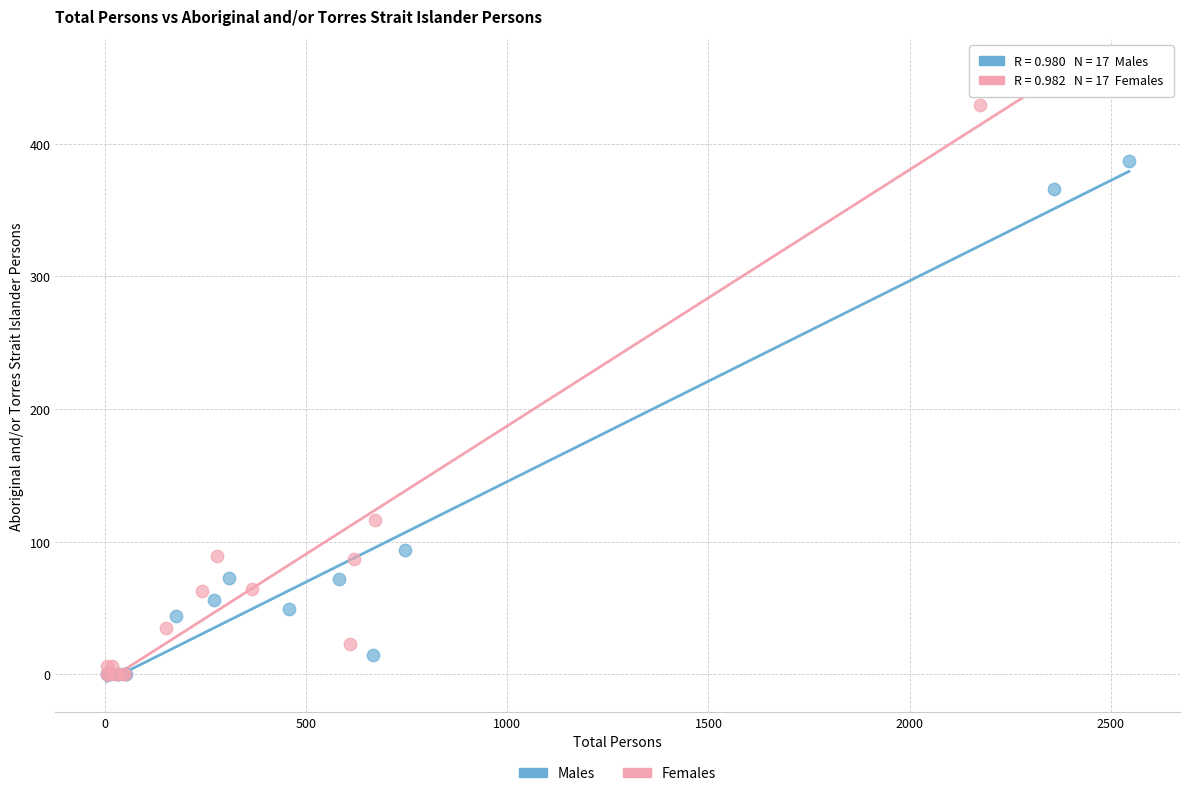

Which series has the largest Y range (max minus min)?

Females